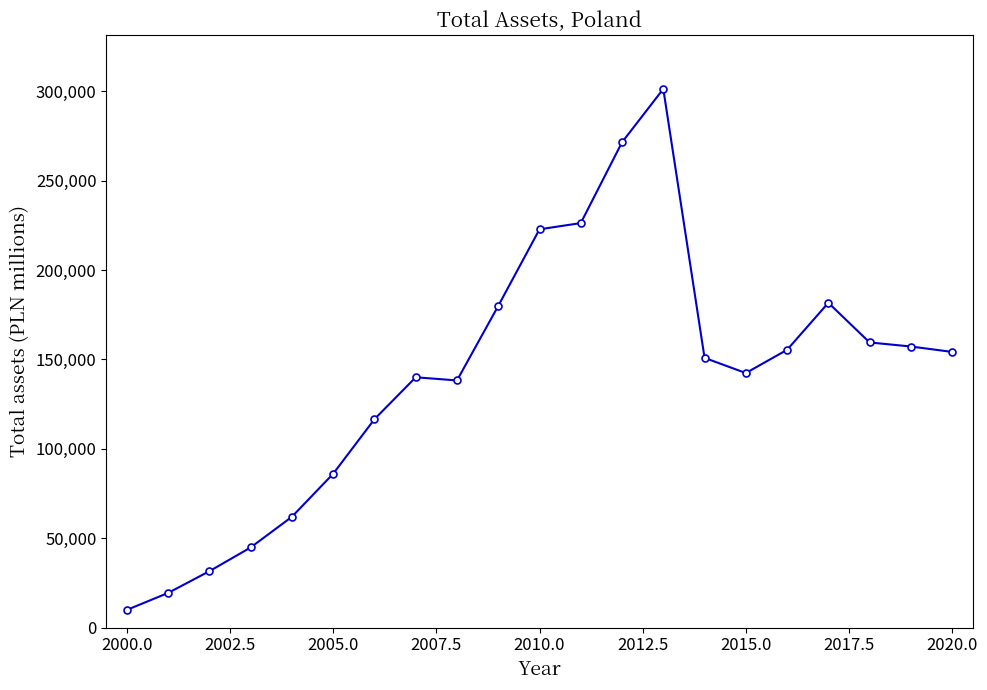

What is the average value?

140566